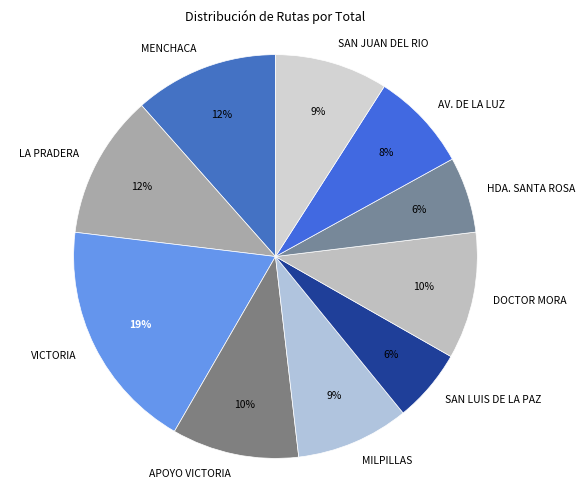

Does any single category account for the majority?

No